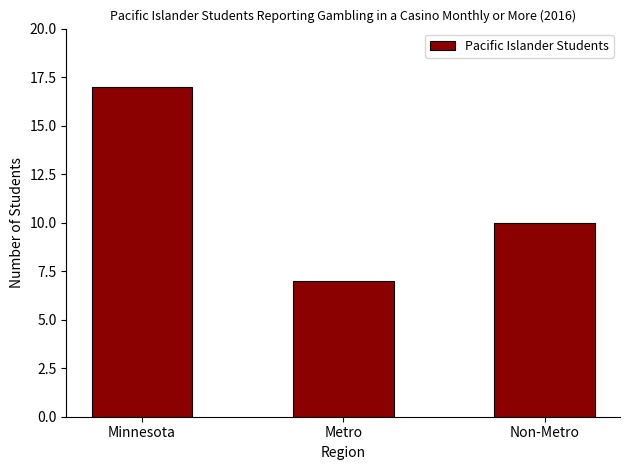

Where does the data first go above 10?

Minnesota